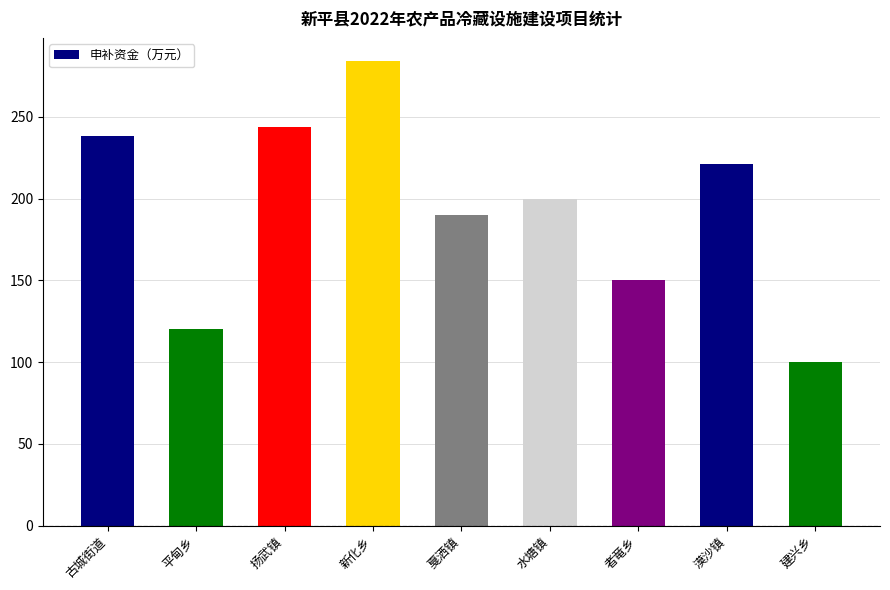

What is the difference between the values at 新化乡 and 戛洒镇?

94